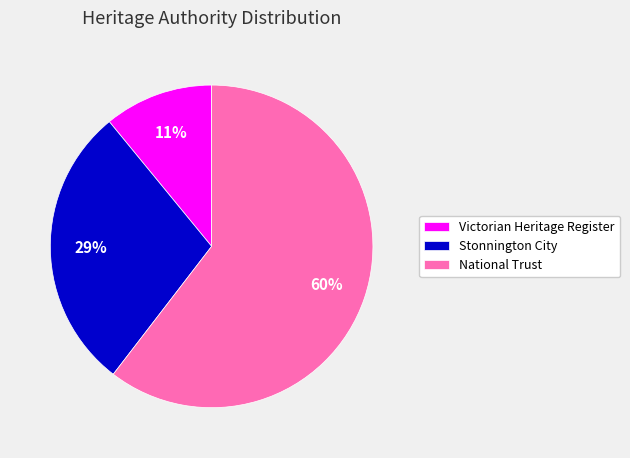

To the nearest percent, what is the combined percentage of Stonnington City and Victorian Heritage Register?

40%